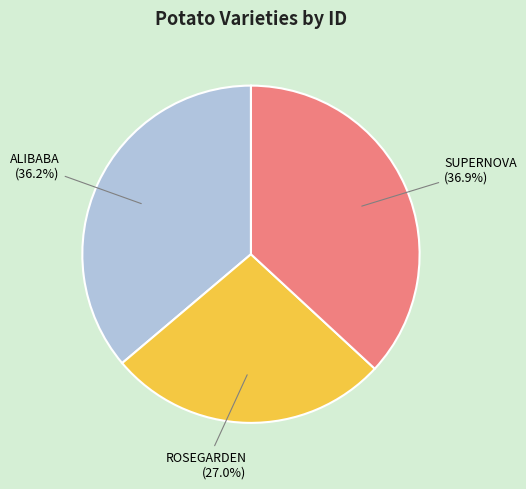

Is there any slice that represents more than half of the pie?

No